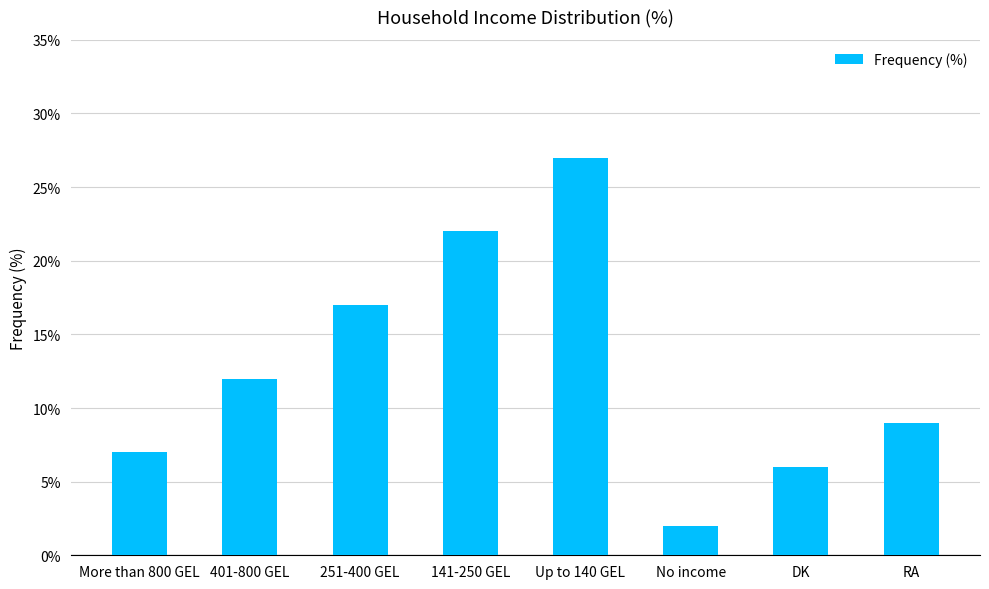

Count the number of data series in this chart.

1